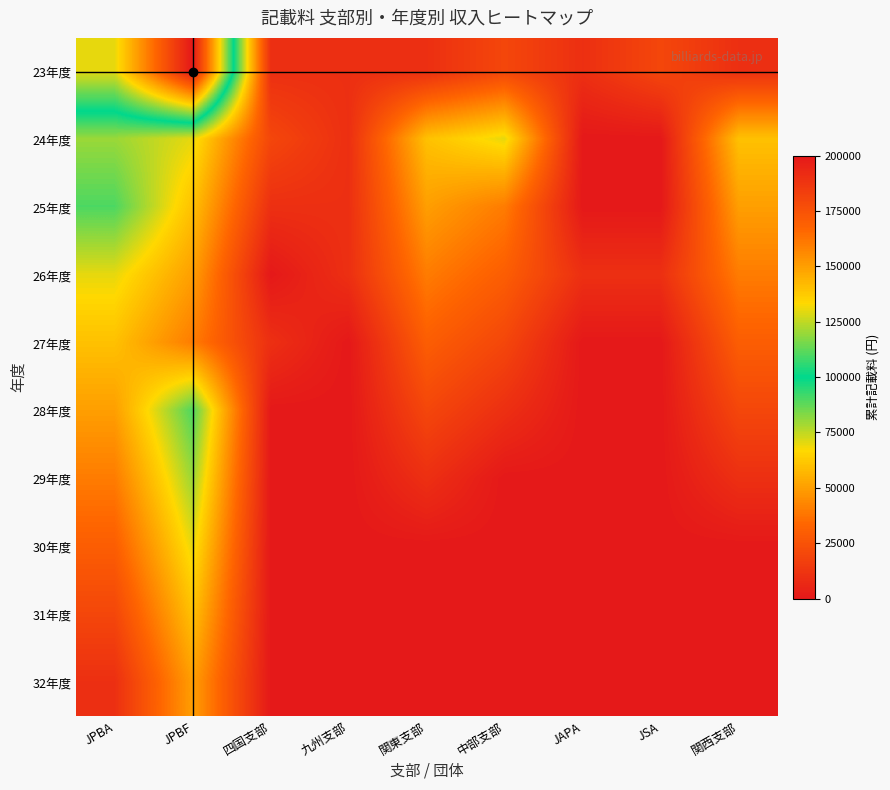

How many data points does each series have?

9